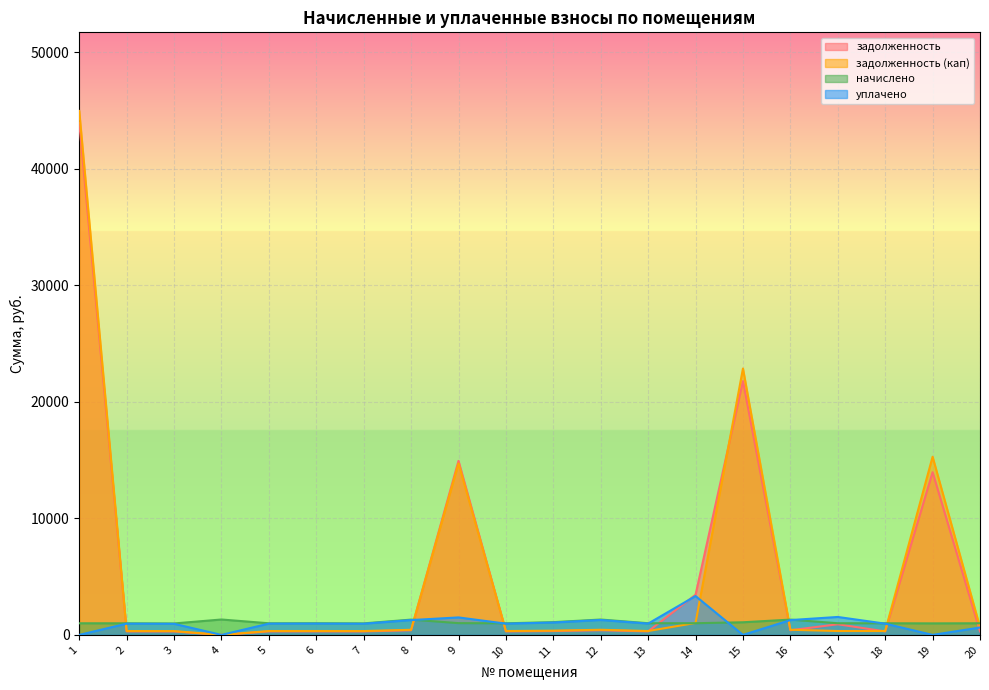

Reading left to right, extract all data points from this chart.

задолженность: 1=43948.7	2=301.0	3=297.0	4=0.0	5=301.7	6=303.0	7=299.0	8=396.9	9=14926.9	10=301.0	11=331.0	12=399.0	13=303.0	14=3447.8	15=21768.5	16=398.2	17=912.0	18=301.7	19=13957.5	20=301.7
задолженность (кап): 1=44946.2	2=331.8	3=327.4	4=0.0	5=332.5	6=334.0	7=329.6	8=437.5	9=14709.7	10=331.8	11=364.8	12=439.7	13=334.0	14=1026.0	15=22851.9	16=440.4	17=333.2	18=332.5	19=15281.0	20=665.0
начислено: 1=997.5	2=995.3	3=982.1	4=1321.2	5=997.5	6=1001.9	7=988.7	8=1312.4	9=1008.5	10=995.3	11=1094.4	12=1319.0	13=1001.9	14=1001.9	15=1083.4	16=1312.4	17=999.7	18=997.5	19=988.7	20=997.5
уплачено: 1=0.0	2=964.6	3=951.8	4=0.0	5=966.7	6=971.0	7=958.2	8=1271.9	9=1500.0	10=964.6	11=1060.6	12=1278.4	13=971.0	14=3333.3	15=0.0	16=1271.9	17=1539.0	18=966.7	19=0.0	20=634.2